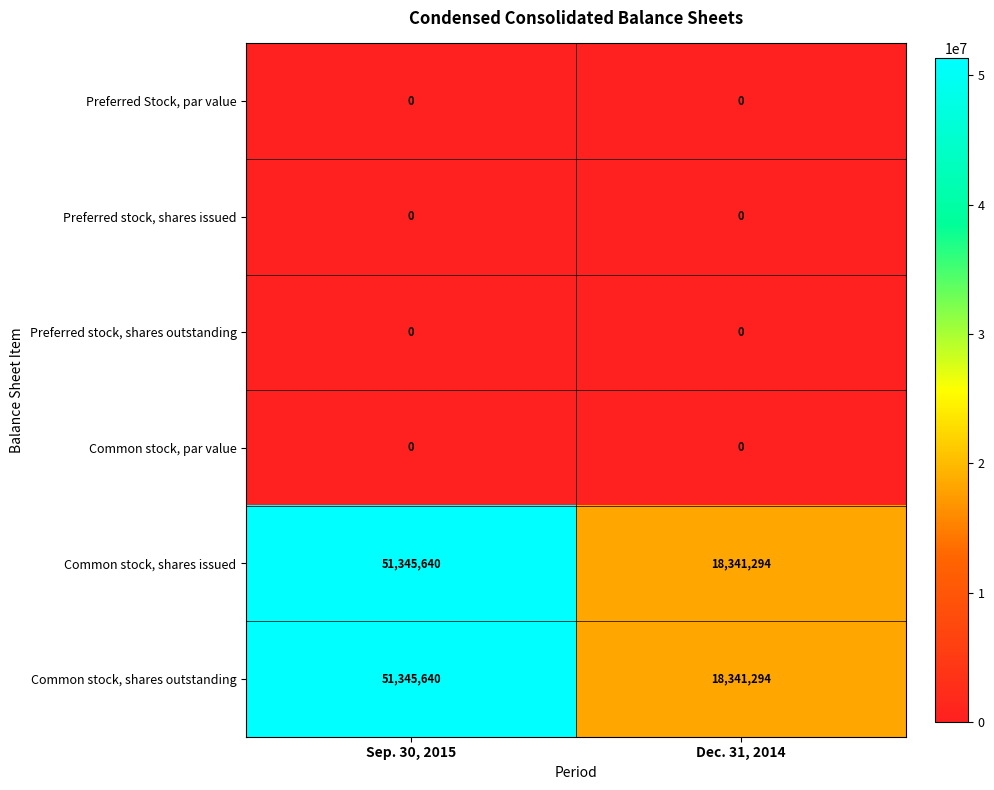

What is the difference between the highest and lowest values at Sep. 30, 2015?

51345640